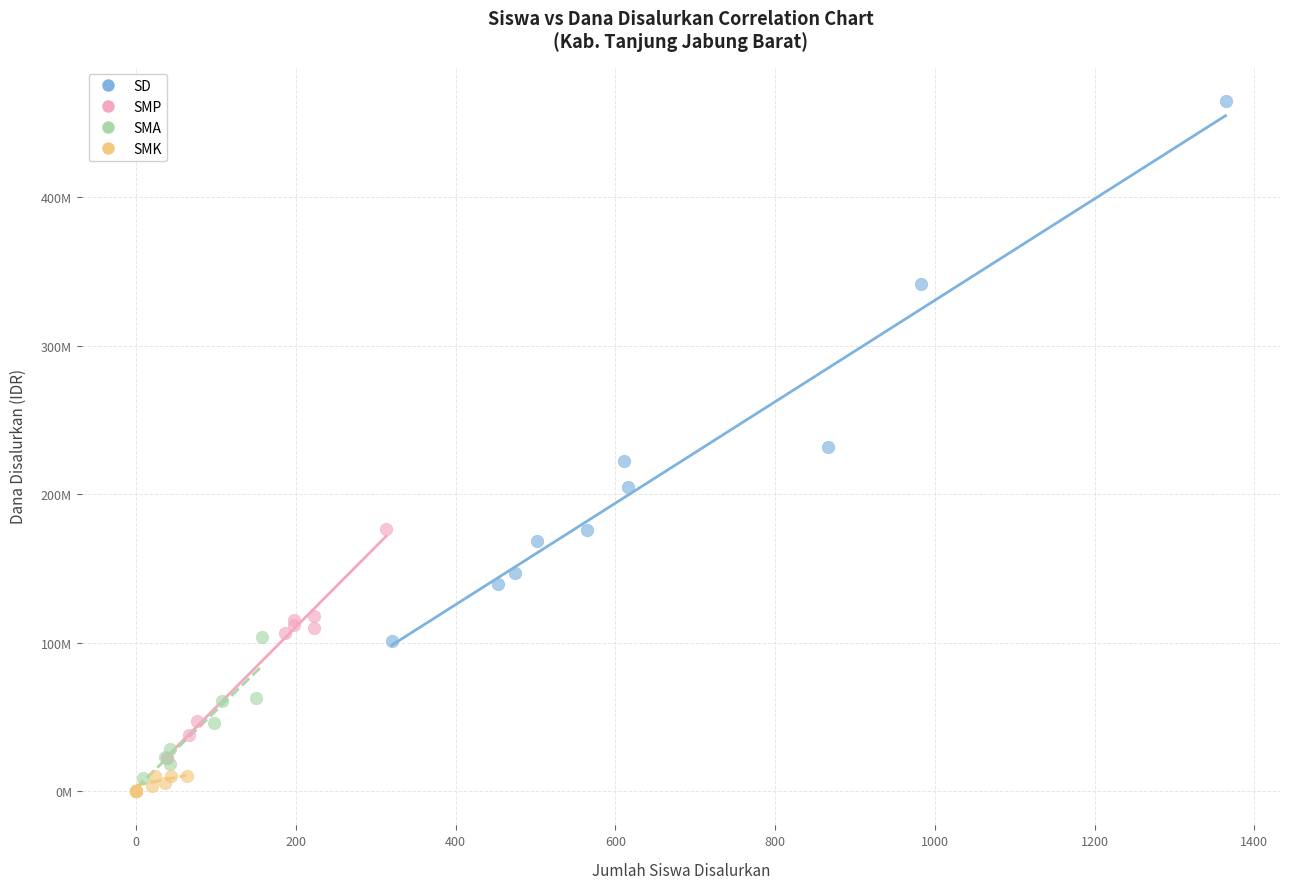

Which series has the widest spread of Y values?

SD